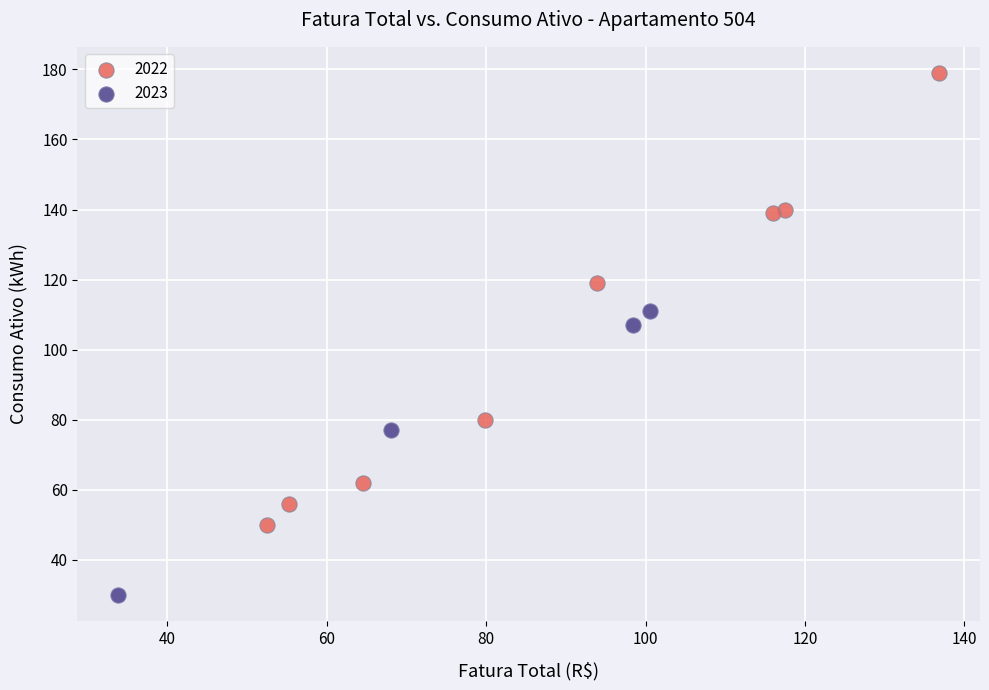

Which series reaches the minimum Y coordinate?

2023